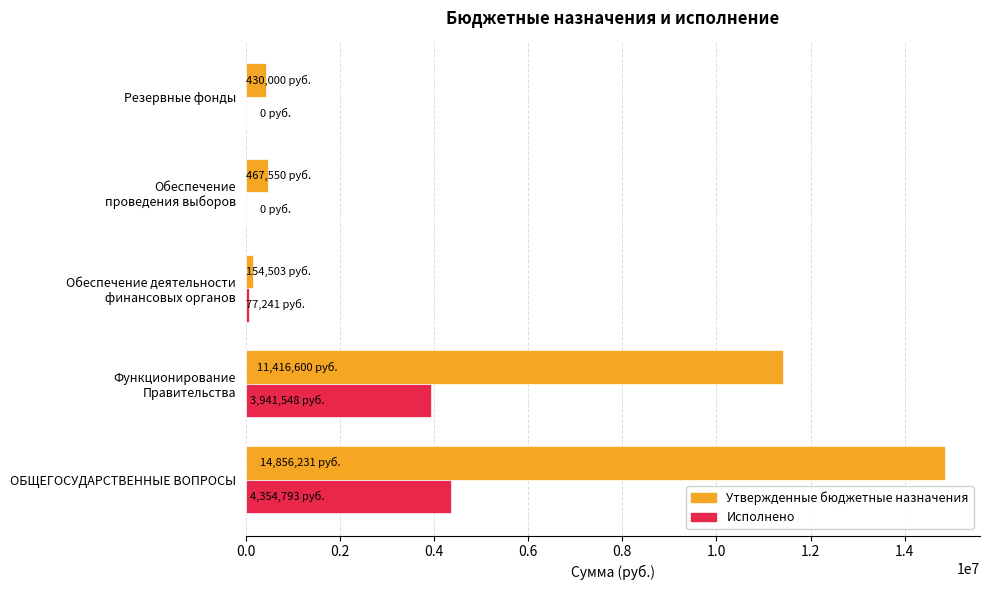

What are all the series names shown in the legend?

Утвержденные бюджетные назначения, Исполнено